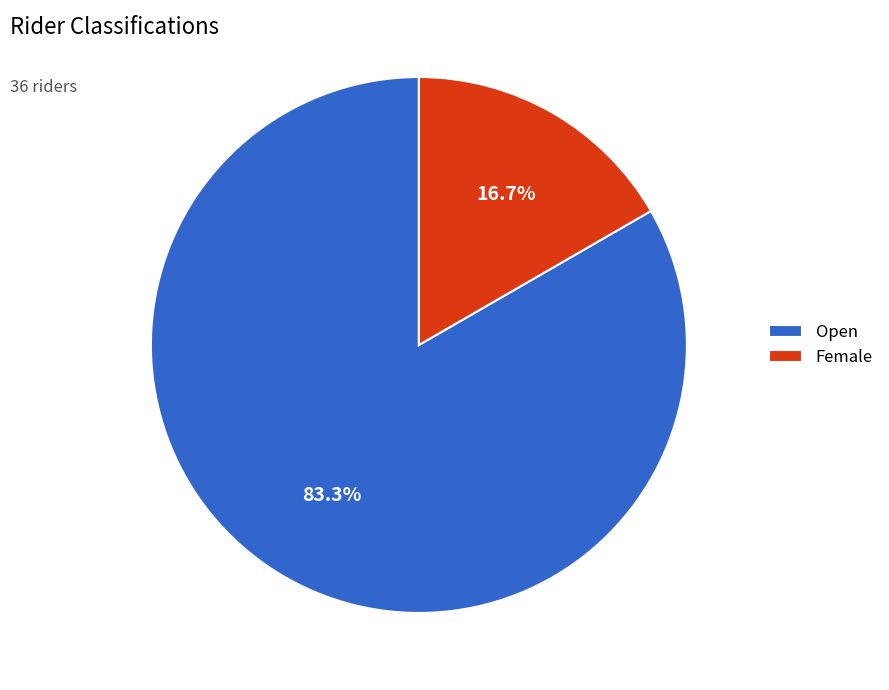

What is the total percentage of Female and Open?

100.0%